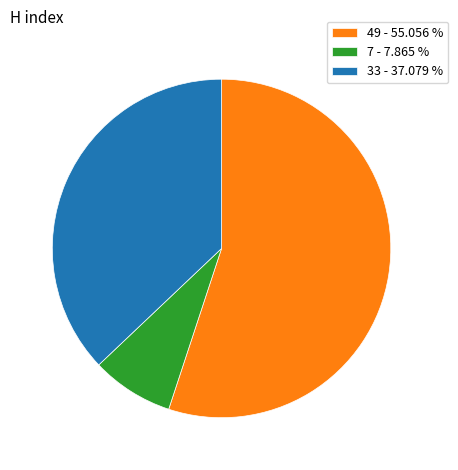

Which category accounts for the majority?

49 - 55.056 %